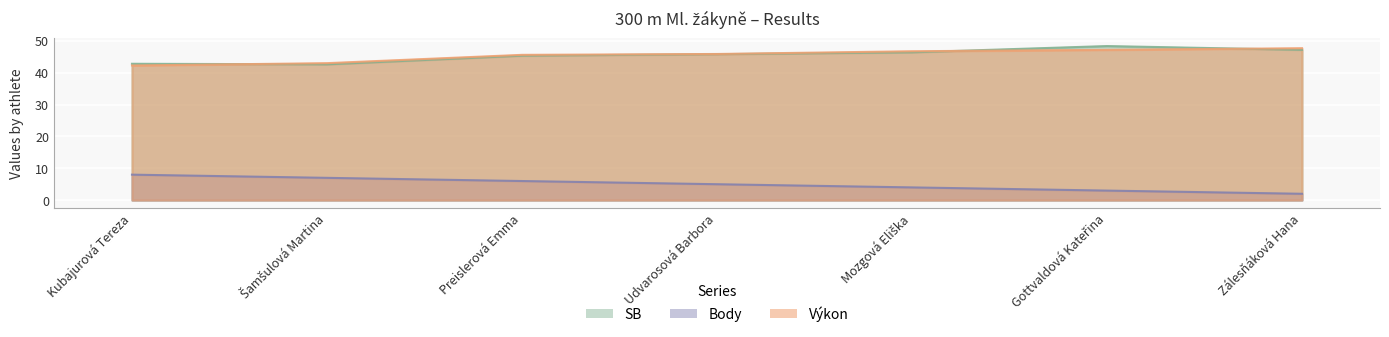

Which series has the largest total across all categories?

SB